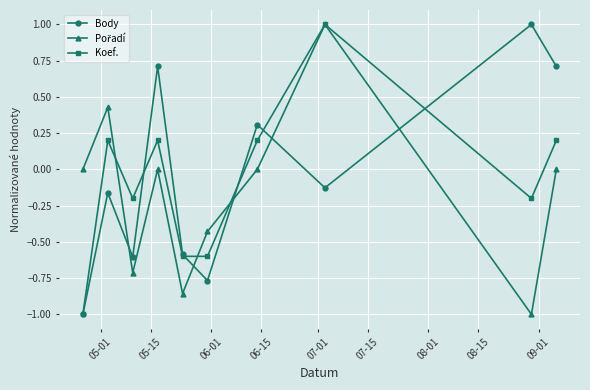

In Body, how many points are higher than both neighbors (excluding endpoints)?

4